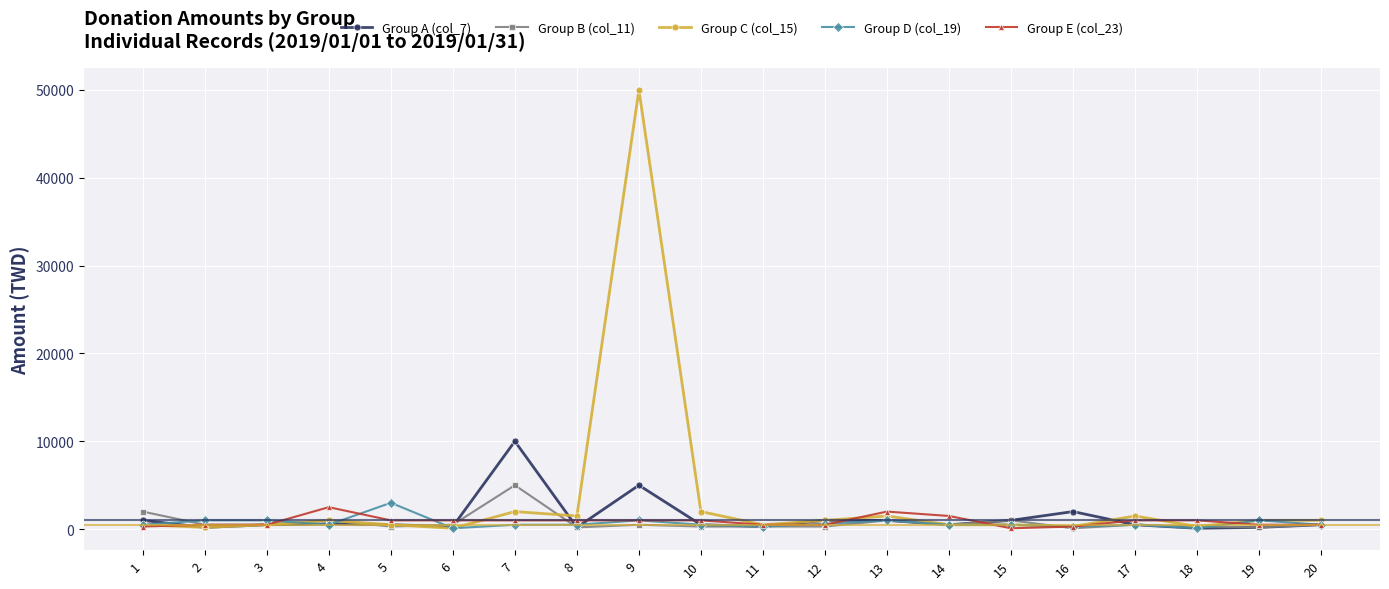

True or false: Group C (col_15) has more than 2 interior local peaks.

True